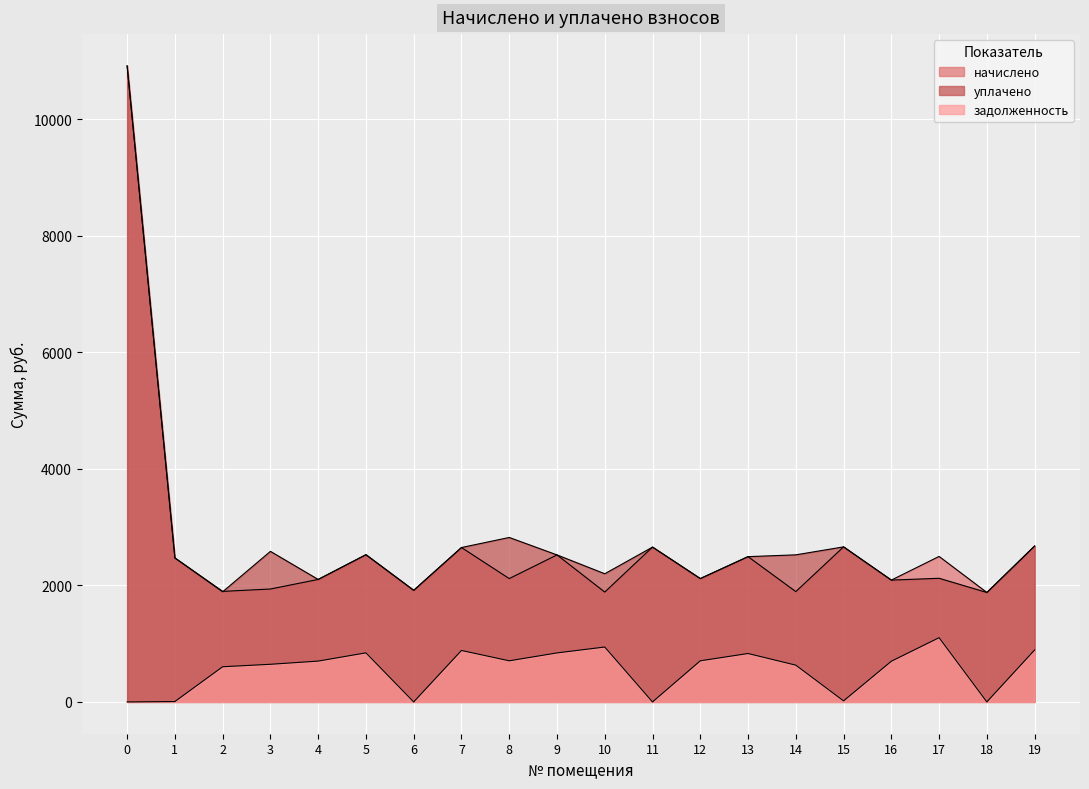

Where is the first local maximum for начислено?

5